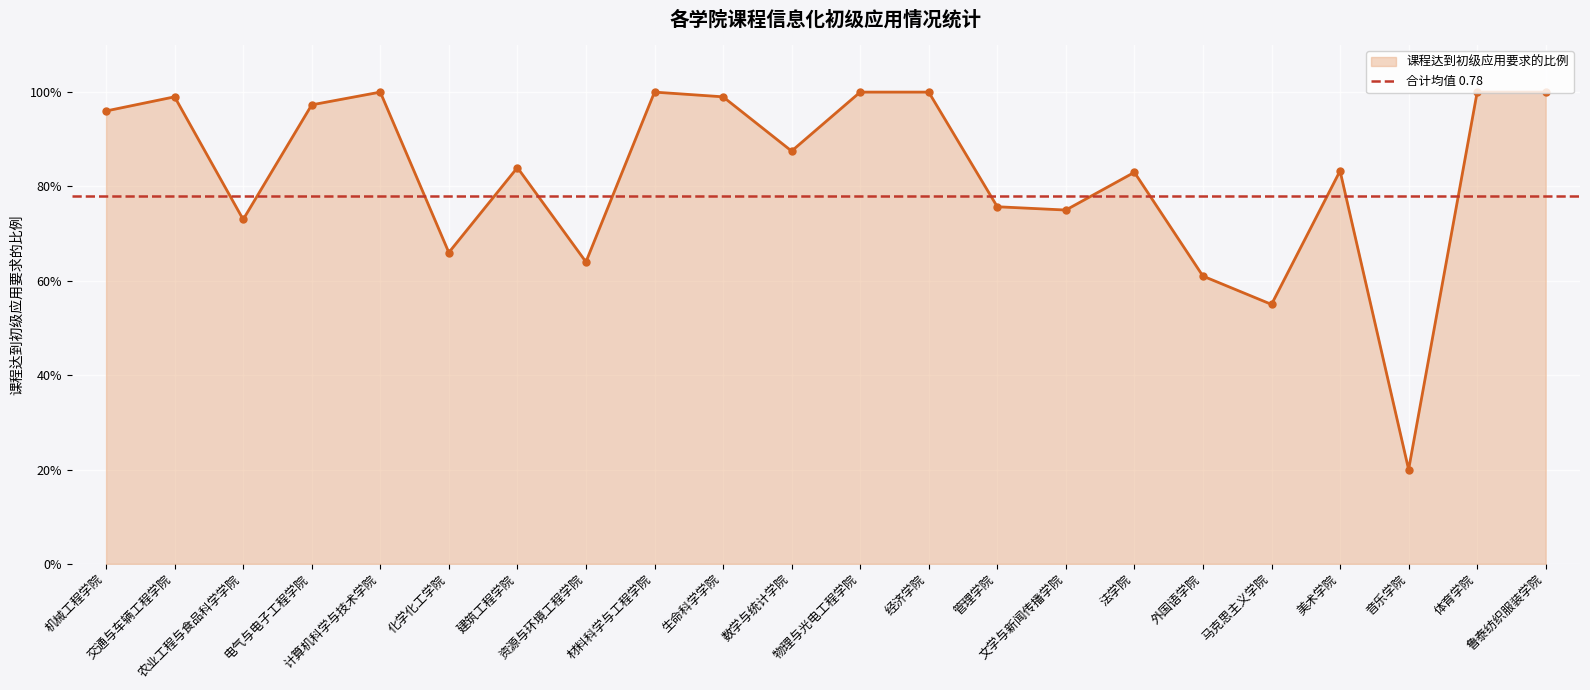

Is it true that the value at 鲁泰纺织服装学院 is 0.2?

False